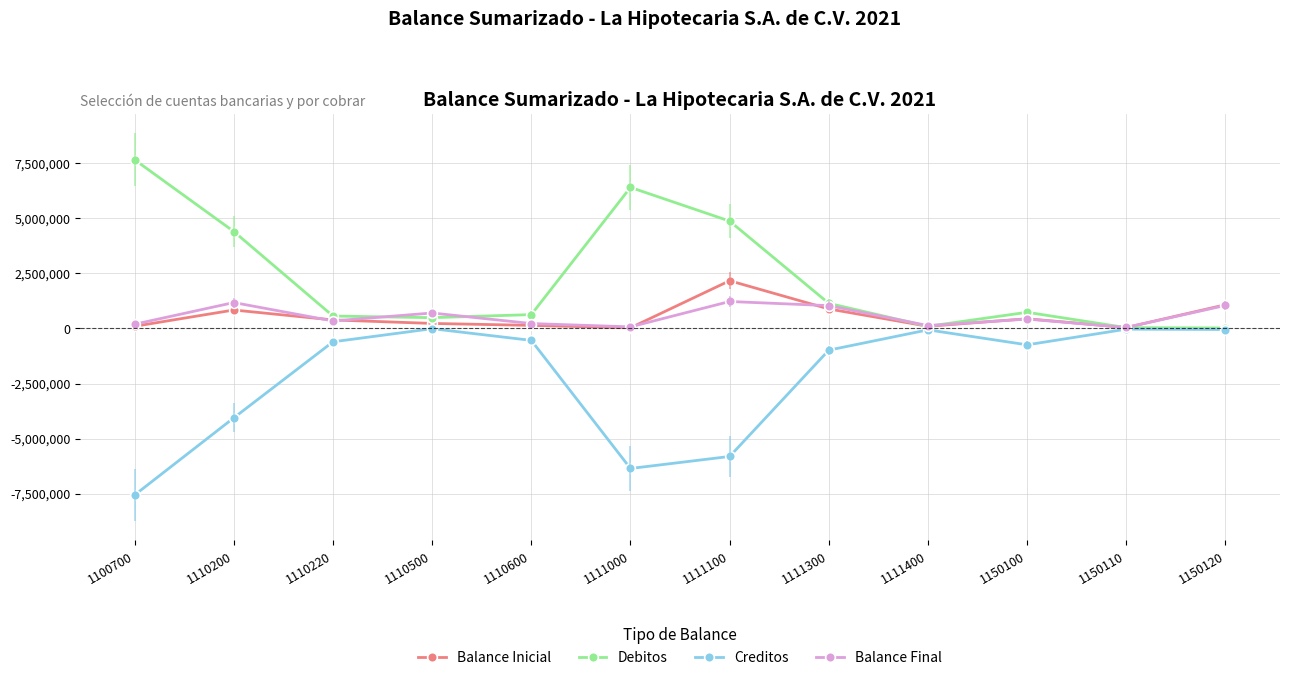

True or false: Debitos and Balance Final cross at least once.

True